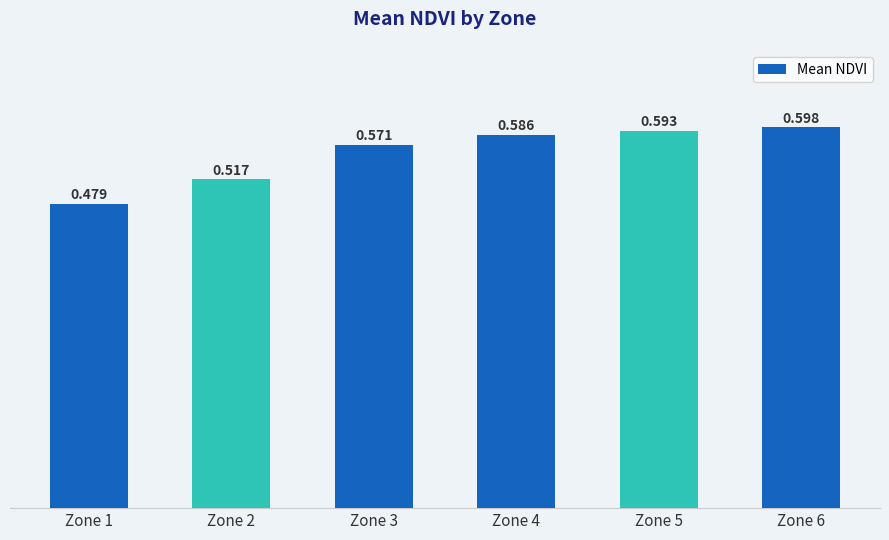

Rank the categories by value from lowest to highest.

Zone 1, Zone 2, Zone 3, Zone 4, Zone 5, Zone 6